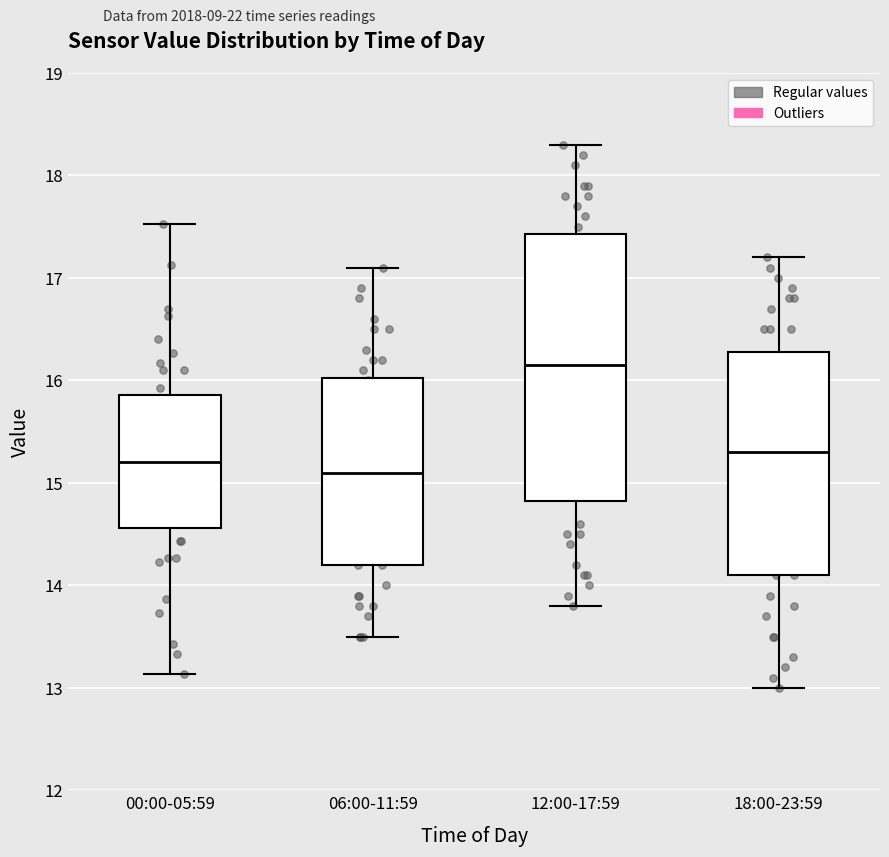

Reading left to right, read every box against the y-axis: the position of its median line, the range the box covers, and the ends of its whiskers. The values are not printed on the chart, so give them approximately, as read against the axis.

00:00-05:59: median 15.2, box 14.6 to 15.9, whiskers 13.1 to 17.5
06:00-11:59: median 15.1, box 14.2 to 16.0, whiskers 13.5 to 17.1
12:00-17:59: median 16.2, box 14.8 to 17.4, whiskers 13.8 to 18.3
18:00-23:59: median 15.3, box 14.1 to 16.3, whiskers 13.0 to 17.2